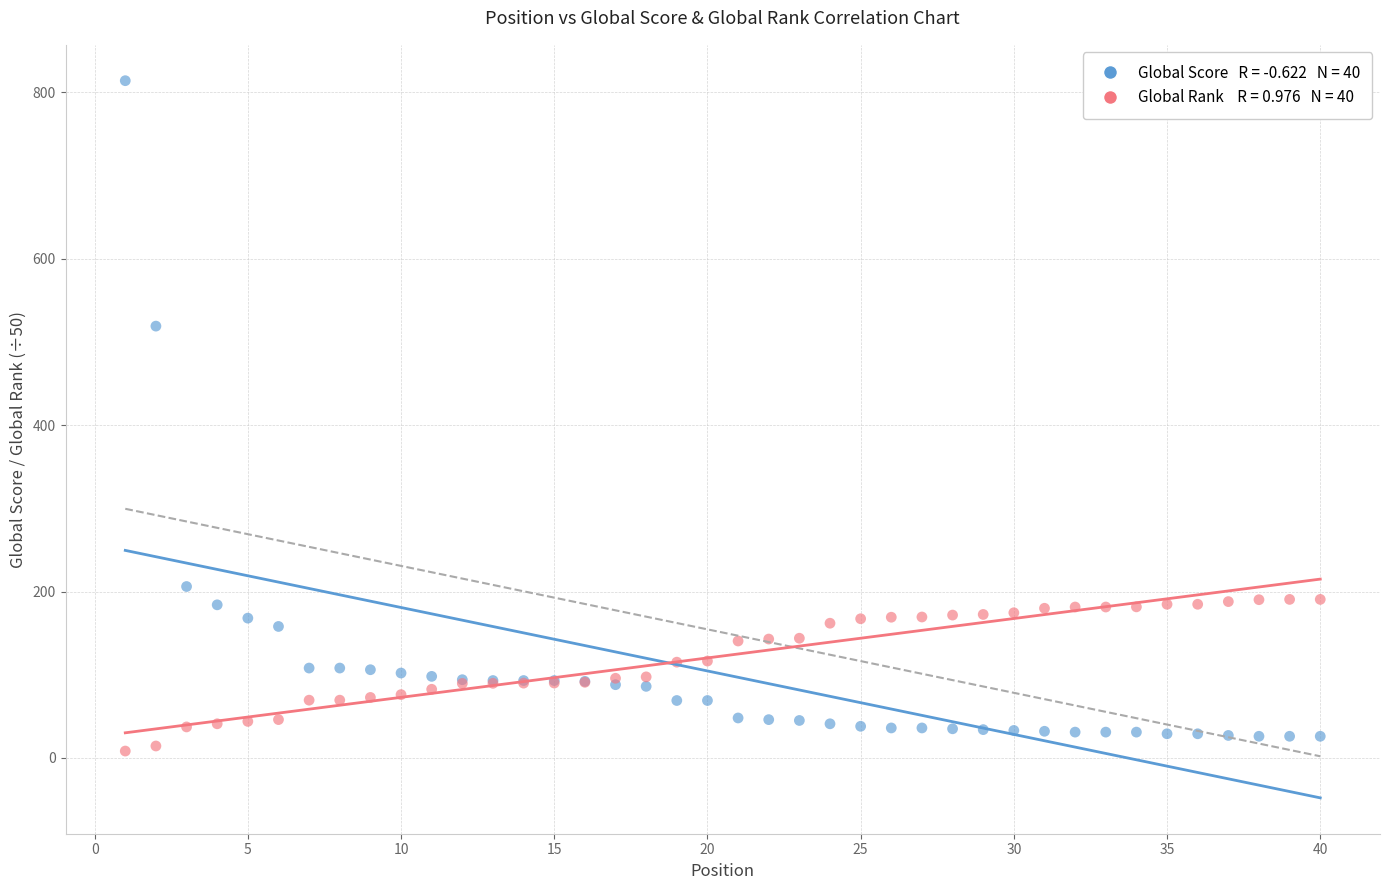

Across all series, what Y value is closest to 411?

519.0